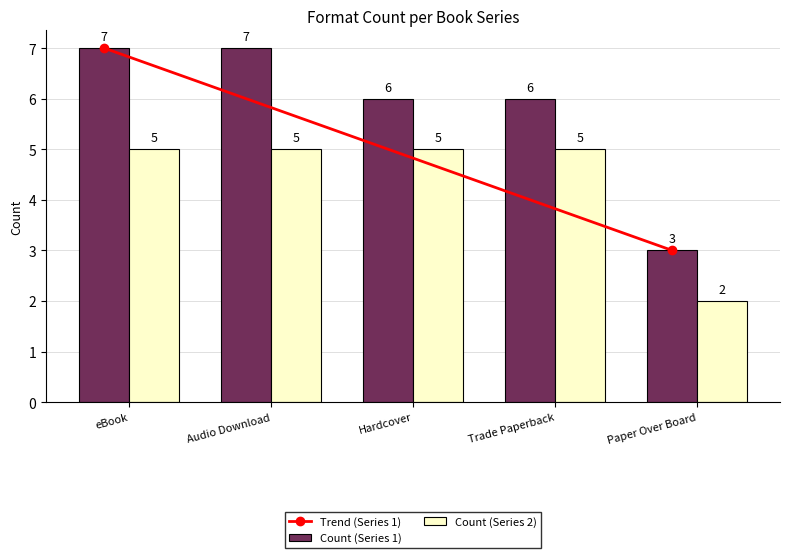

Reading right to left, list all the values displayed in this chart.

Count (Series 1): 3	6	6	7	7
Count (Series 2): 2	5	5	5	5